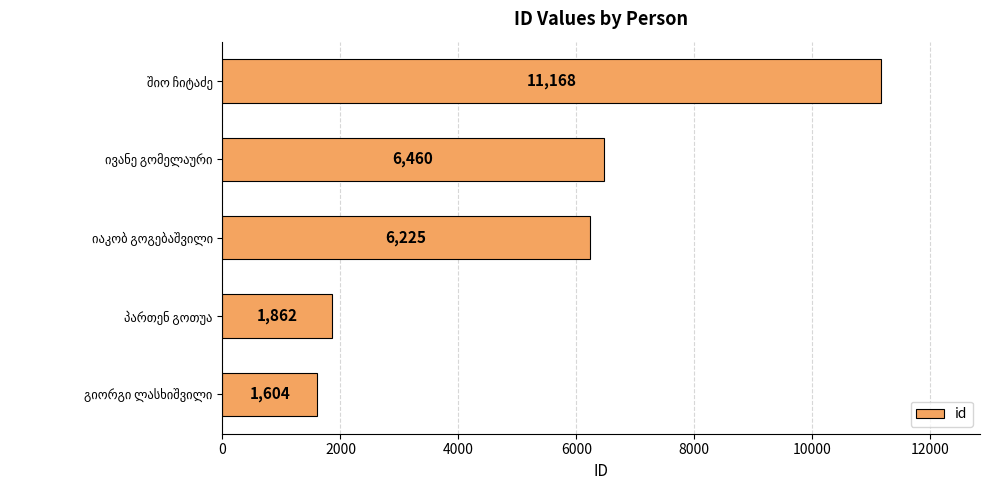

What is the difference between the maximum and minimum values?

9564